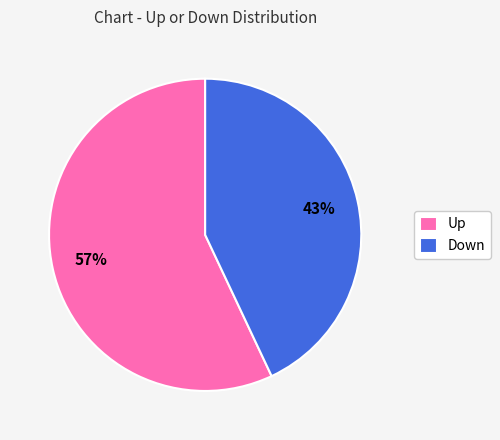

To the nearest percent, what is the average slice percentage?

50%